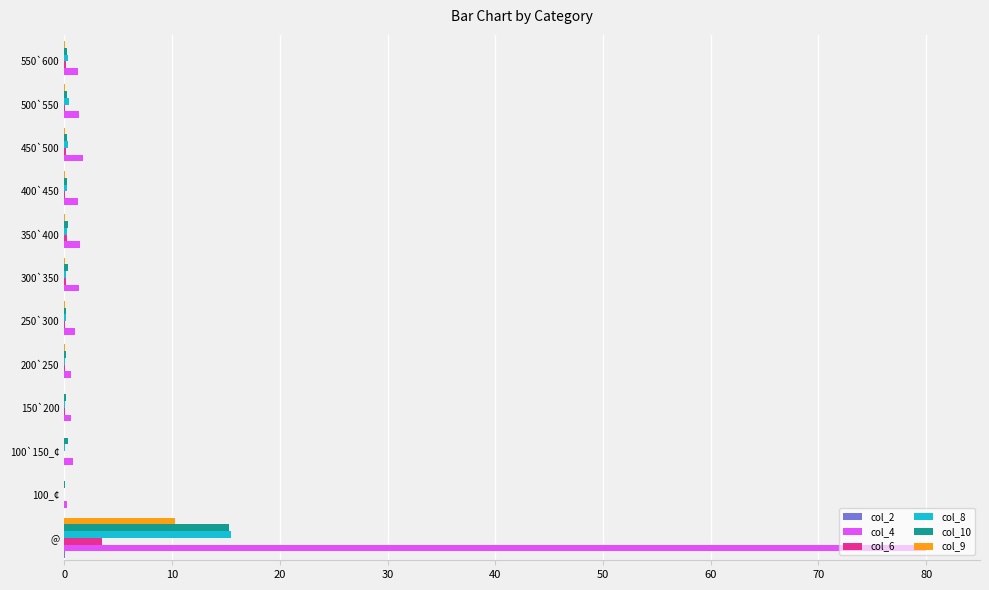

Which series has the widest spread of values?

col_4